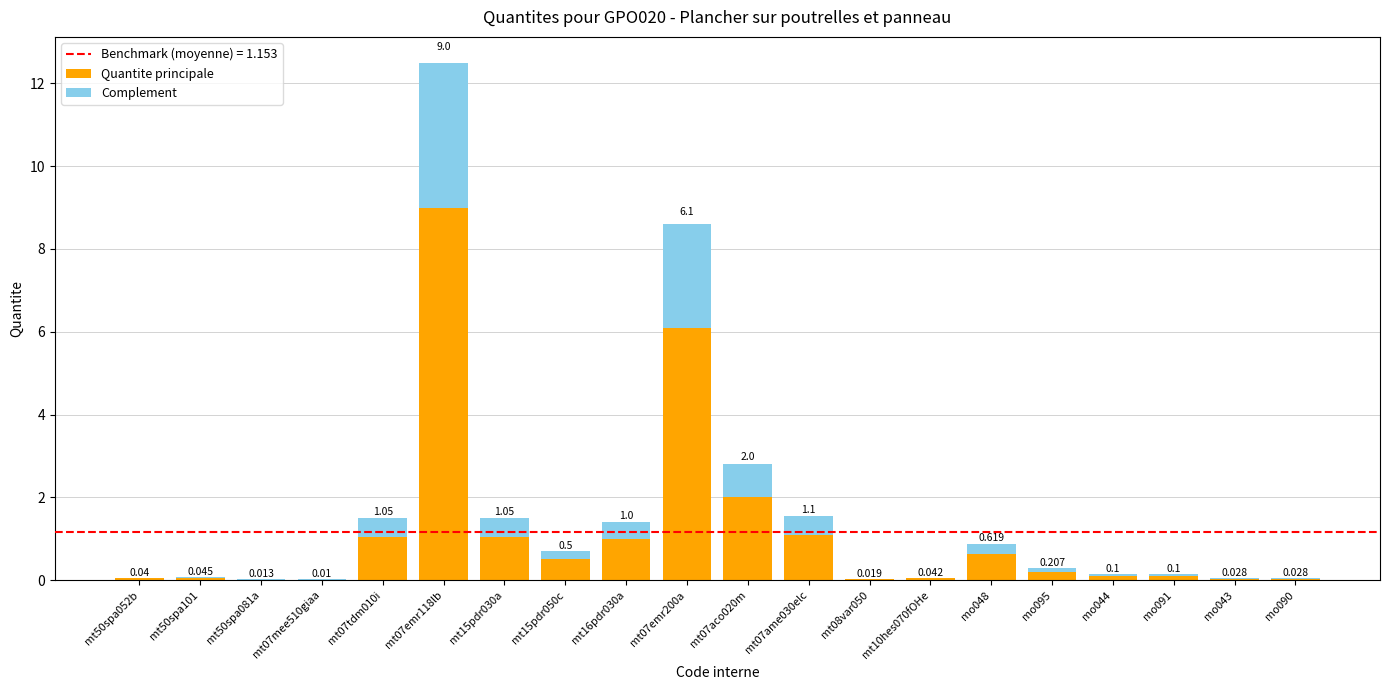

How many series are shown in this chart?

2